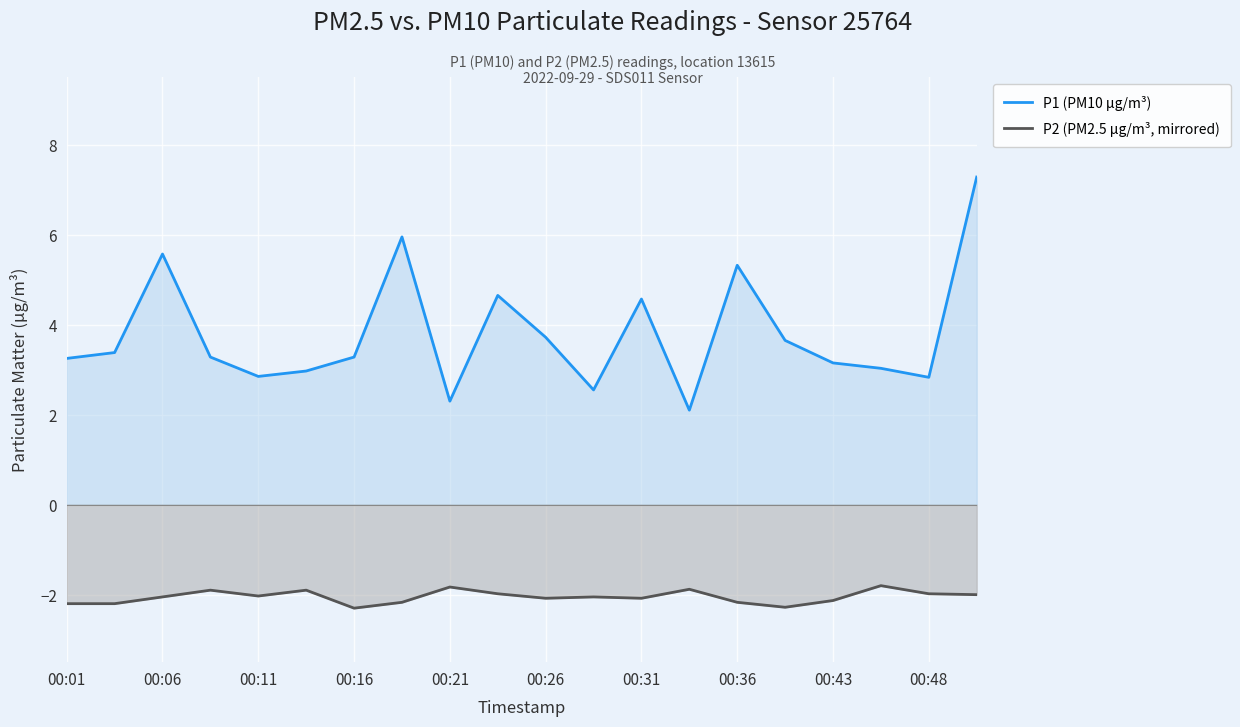

List the series in order of their overall mean, highest first.

P1 (PM10 µg/m³), P2 (PM2.5 µg/m³, mirrored)